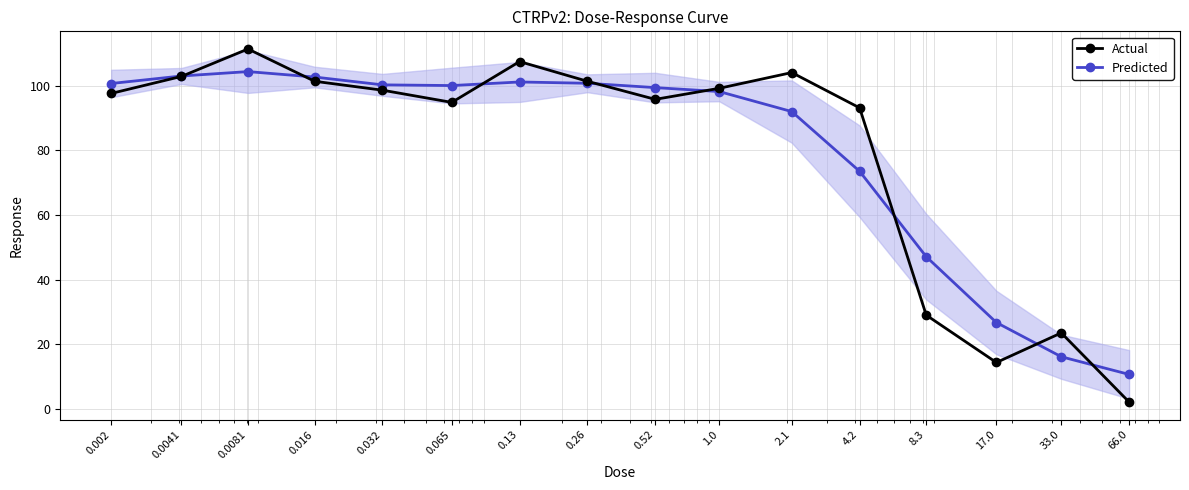

True or false: Actual has a value of 2.1 at 66.0.

True